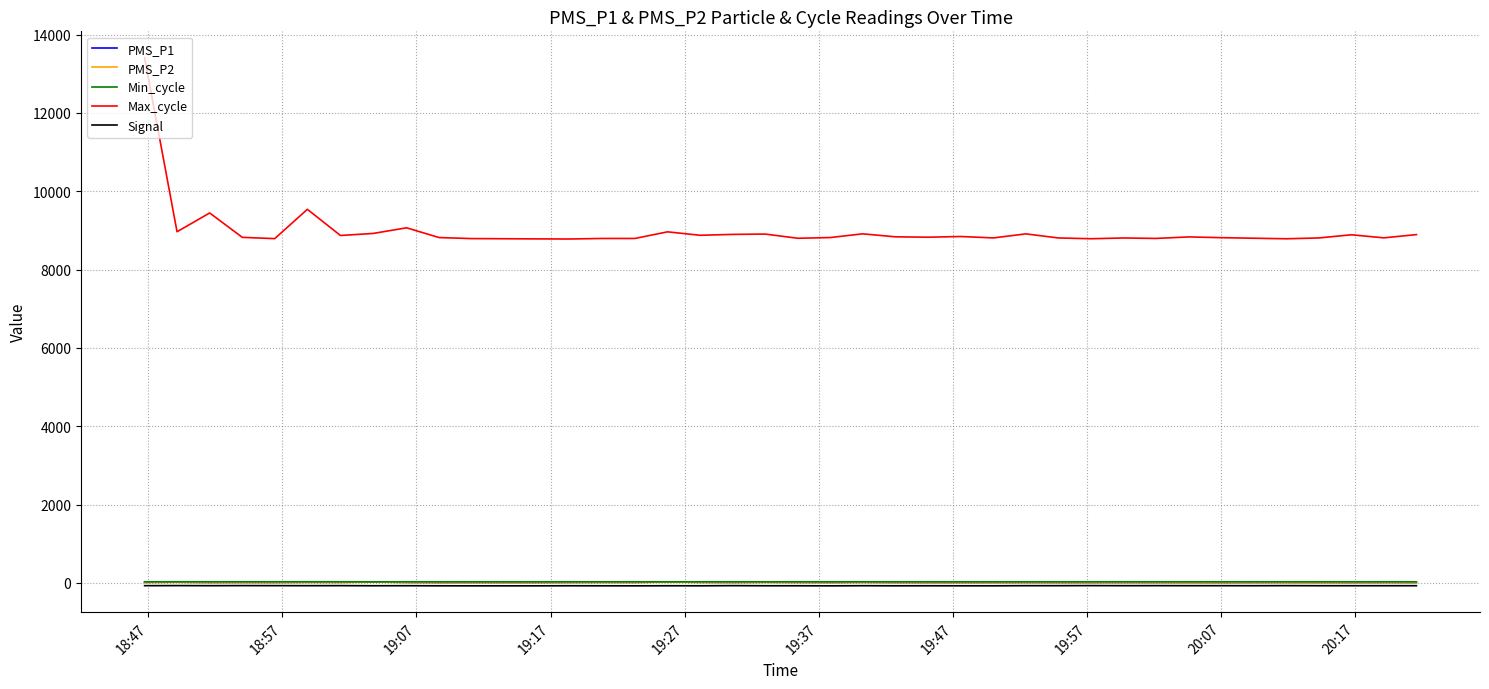

True or false: Max_cycle and PMS_P1 cross at least once.

False